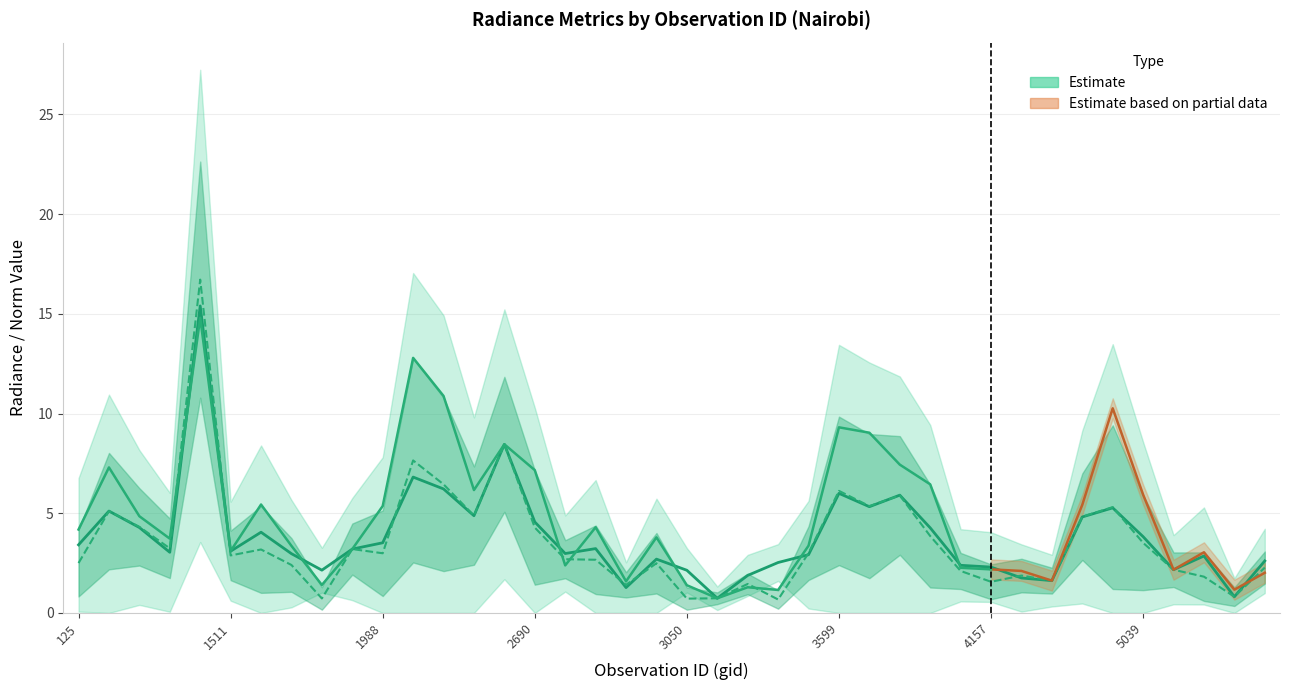

How many data points in rade9_aggzone_norm are above 3?

22